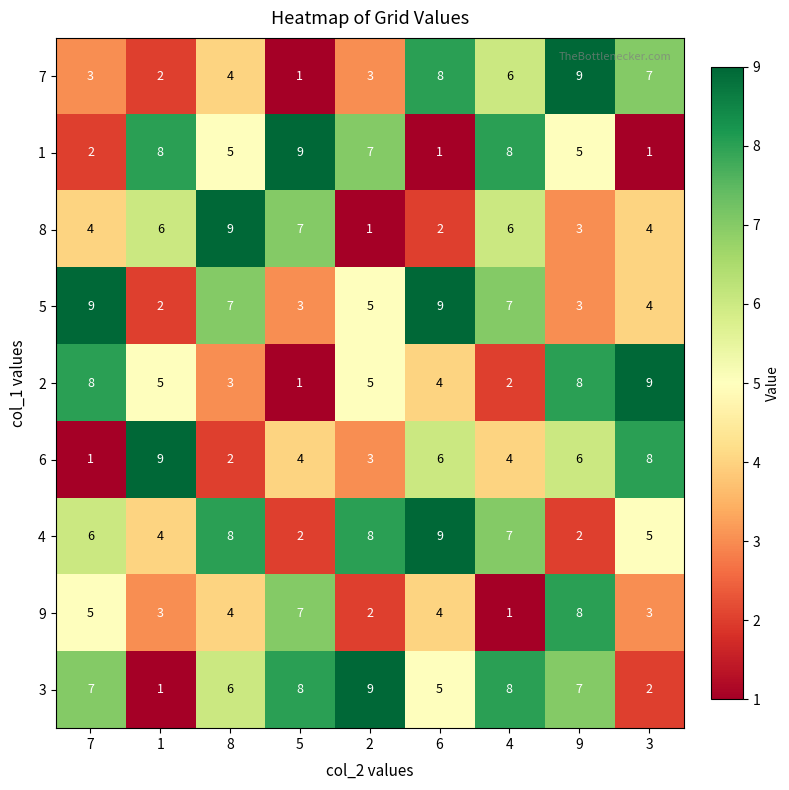

The 9 series shows 7 at 5. True or false?

True